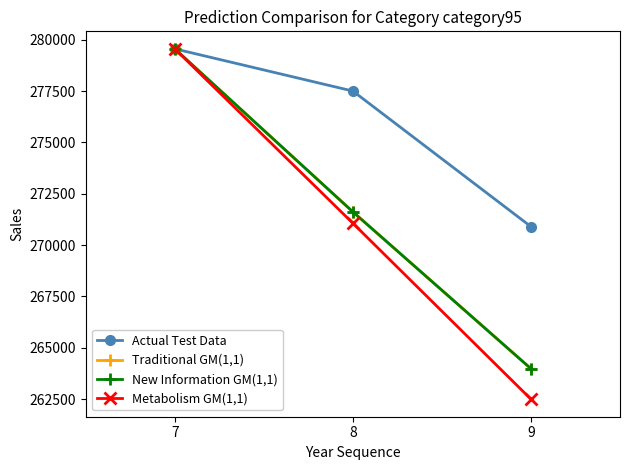

Is it true that Traditional GM(1,1) equals 263985 at 9?

True